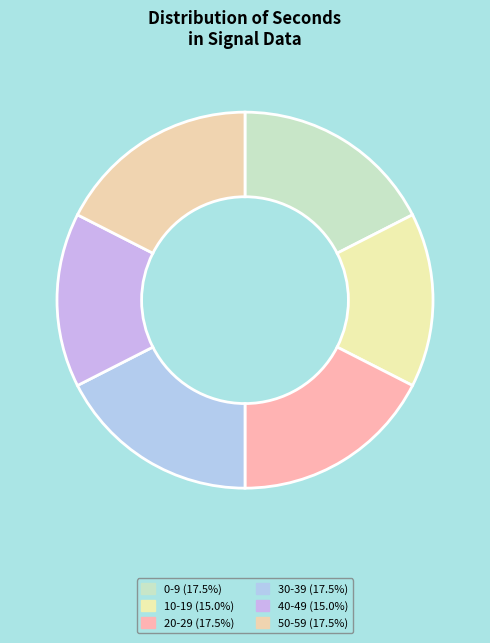

How many segments does this pie chart have?

6